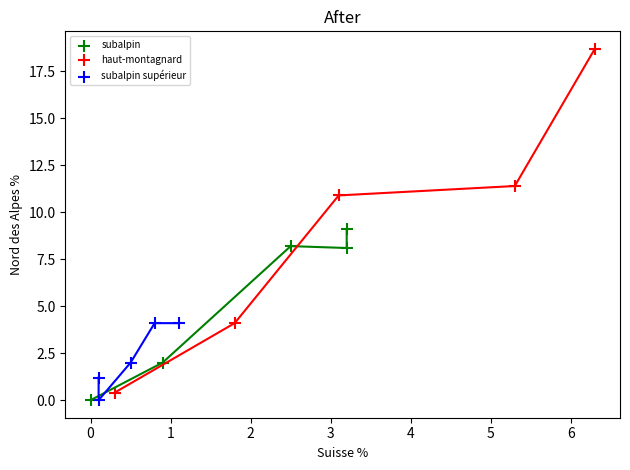

Which series contains the highest Y value?

haut-montagnard